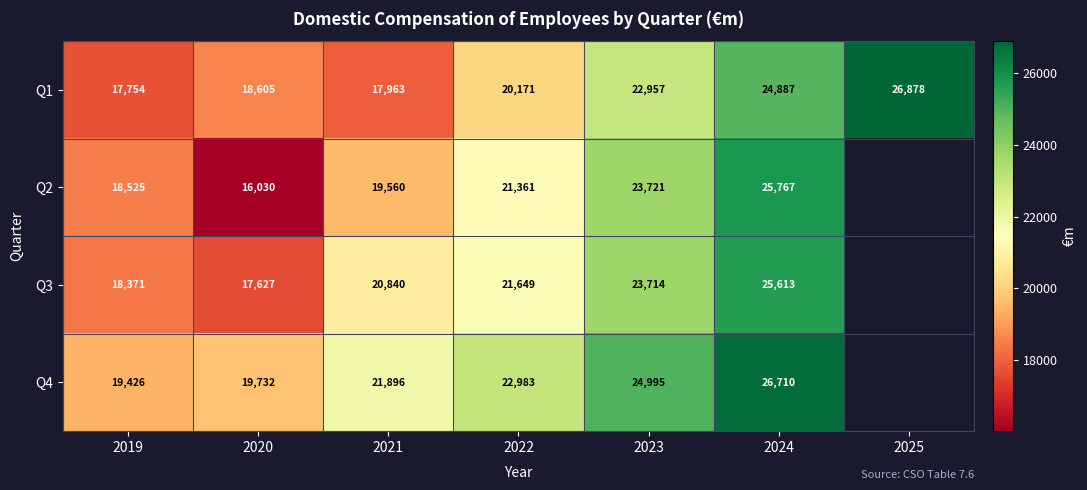

Which series changed the most between 2021 and 2022?

Q1